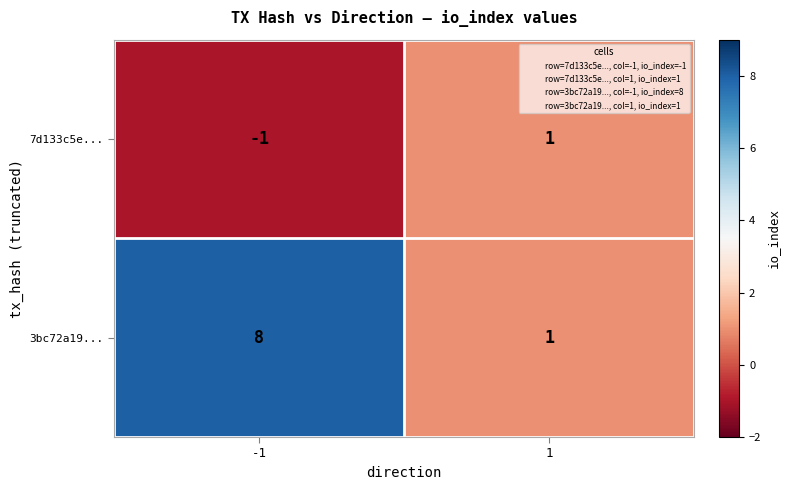

Count the number of data series in this chart.

2